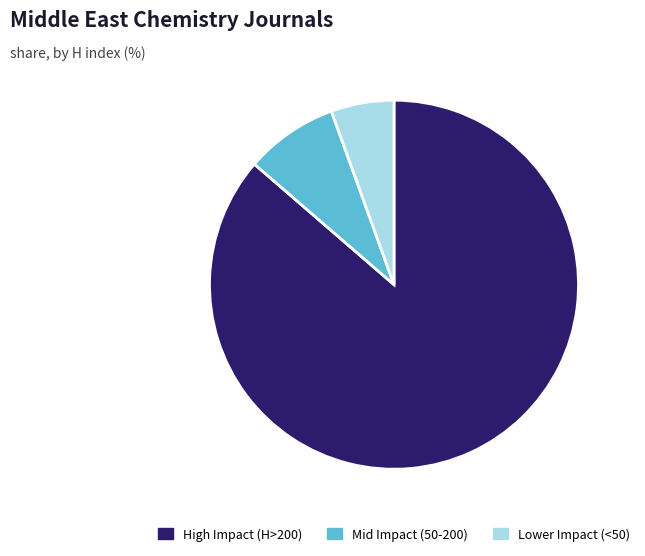

Rank the categories by value from lowest to highest.

Lower Impact (<50), Mid Impact (50-200), High Impact (H>200)